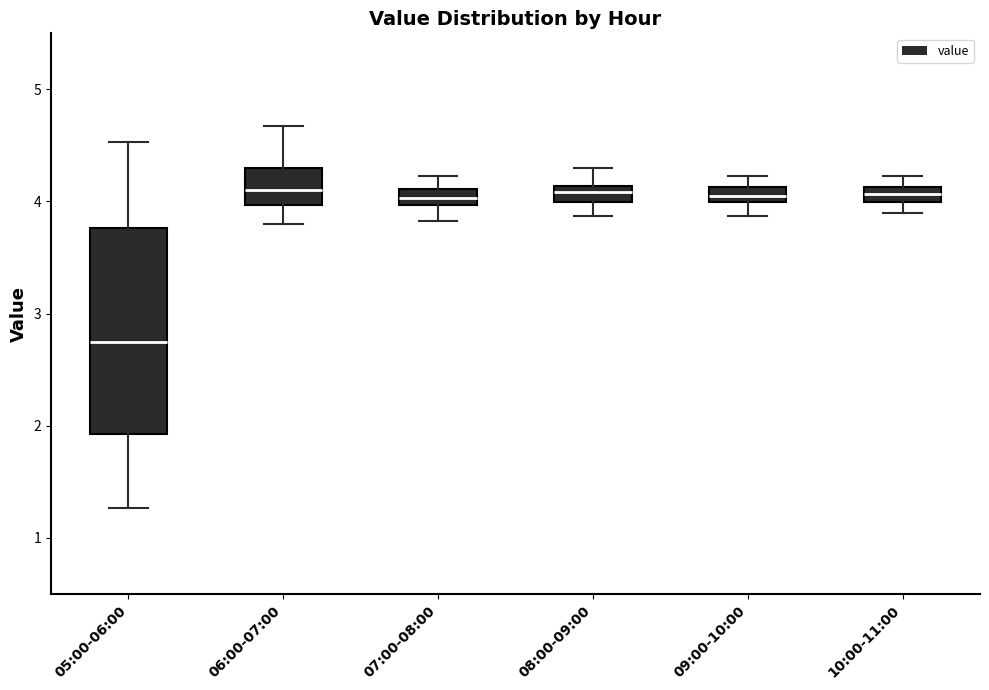

Where is the upper edge of the box for 07:00-08:00 on the y-axis? The values are not printed on the chart, so give them approximately, as read against the axis.

4.1